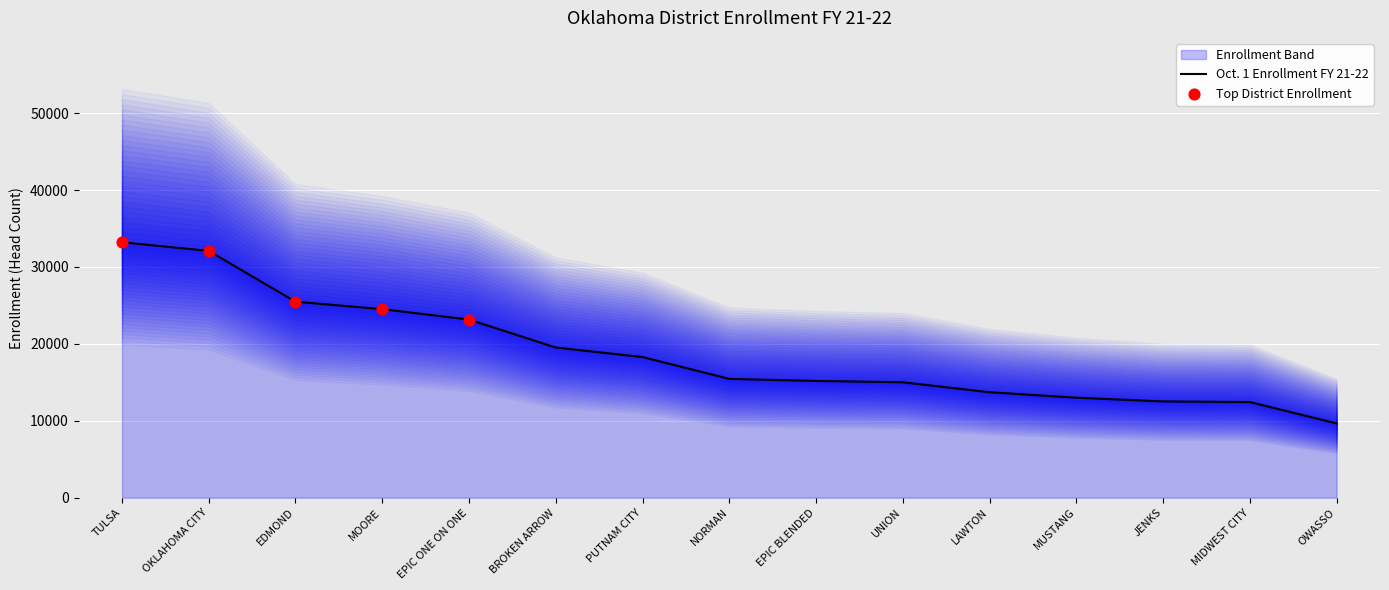

Approximately how many times larger is the value at EPIC BLENDED compared to MOORE?

0.6